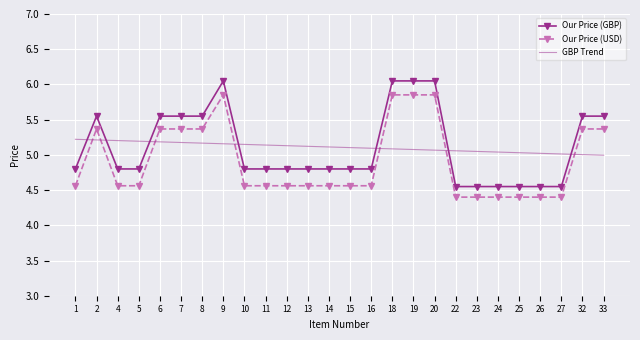

Which series has the widest spread of values?

Our Price (GBP)